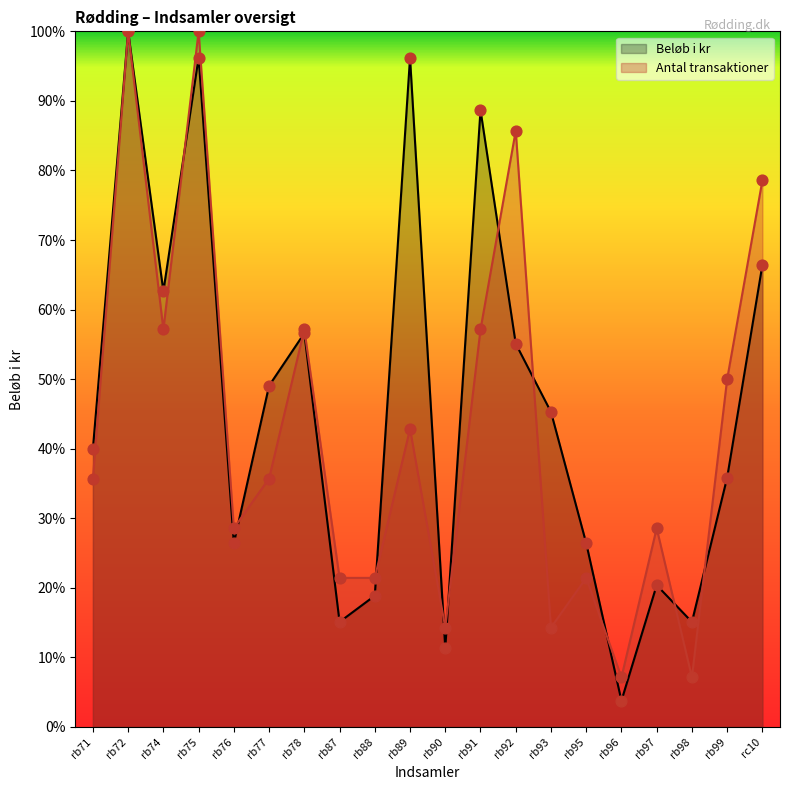

At how many categories does at least one series exceed 0?

20